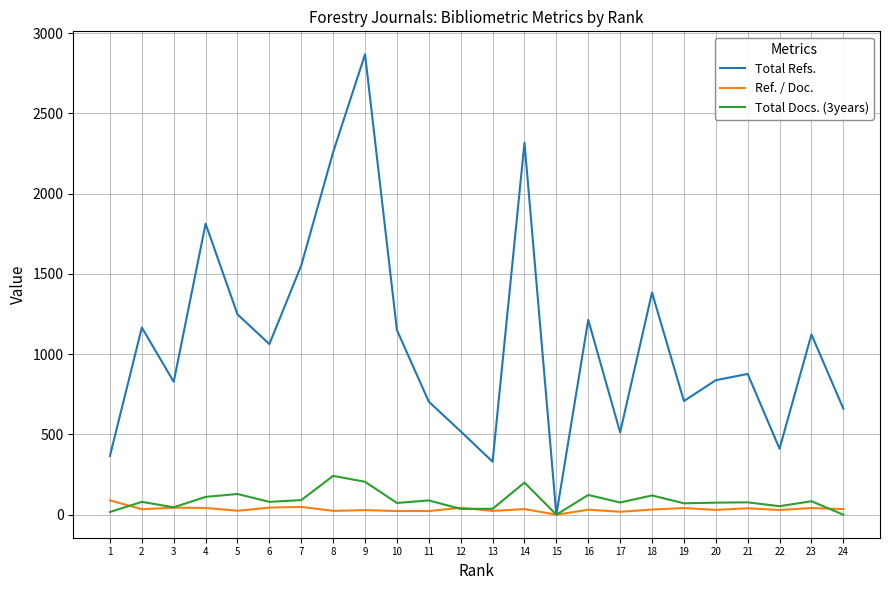

At which category is the sum across all series the highest?

9